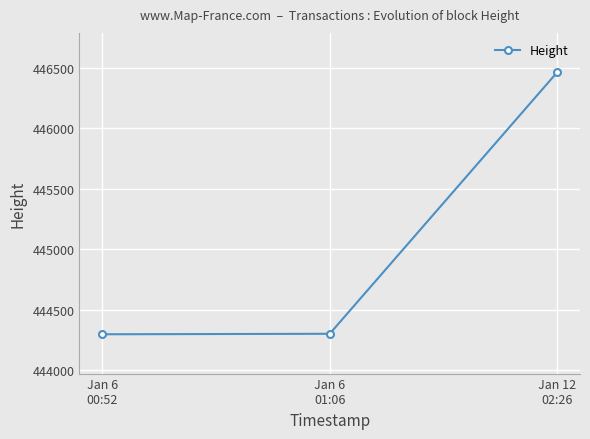

What is the sum of all values?

1335063